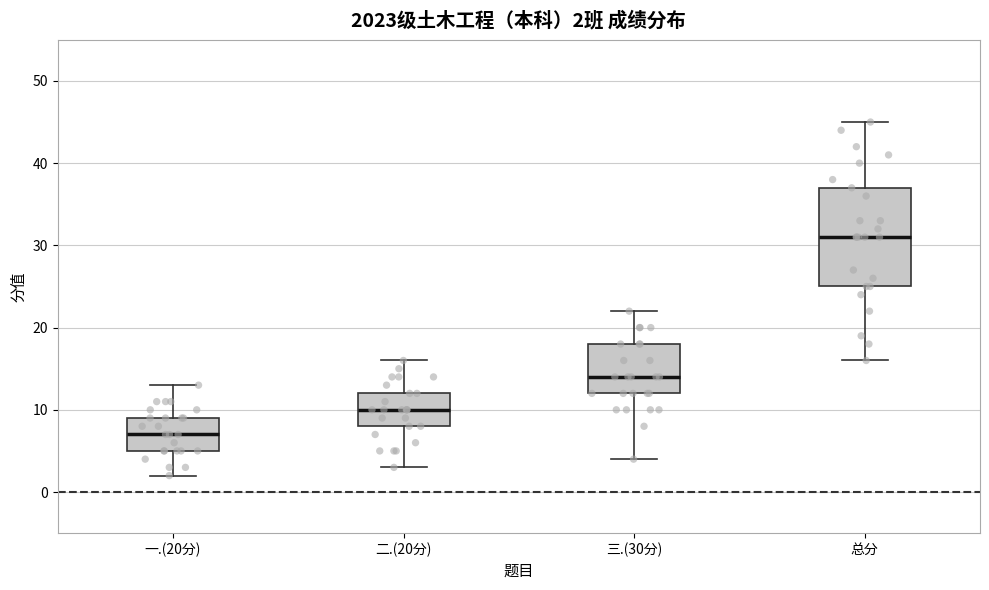

Which box's median line is the lowest?

一.(20分)